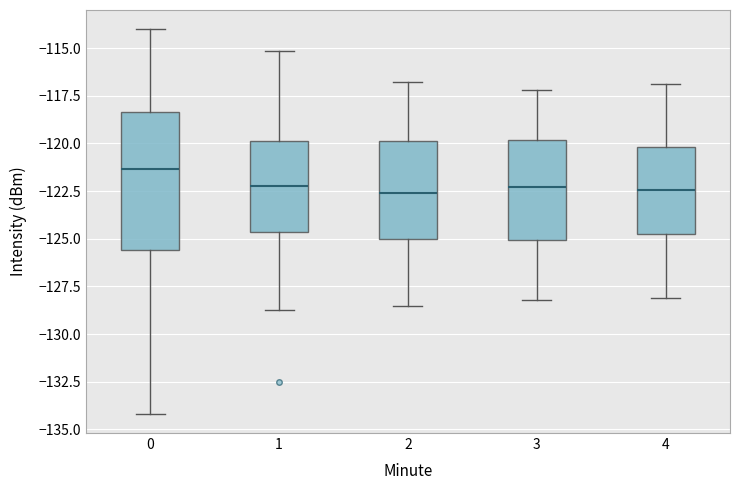

Where does the median line of the box at x = 0 sit on the y-axis? The values are not printed on the chart, so give them approximately, as read against the axis.

-121.5